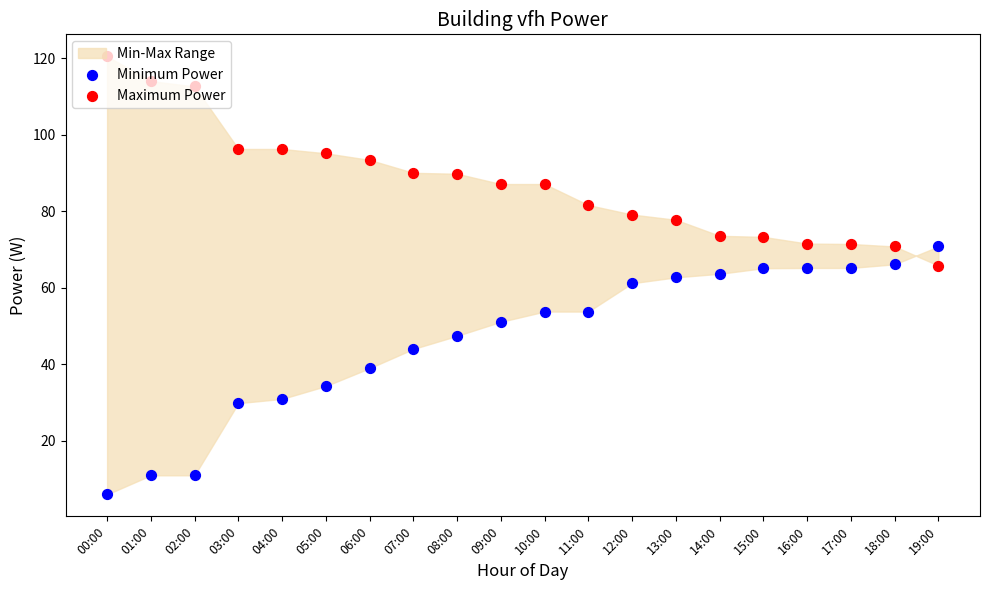

What is the total value across all series at 00:00?

126.5